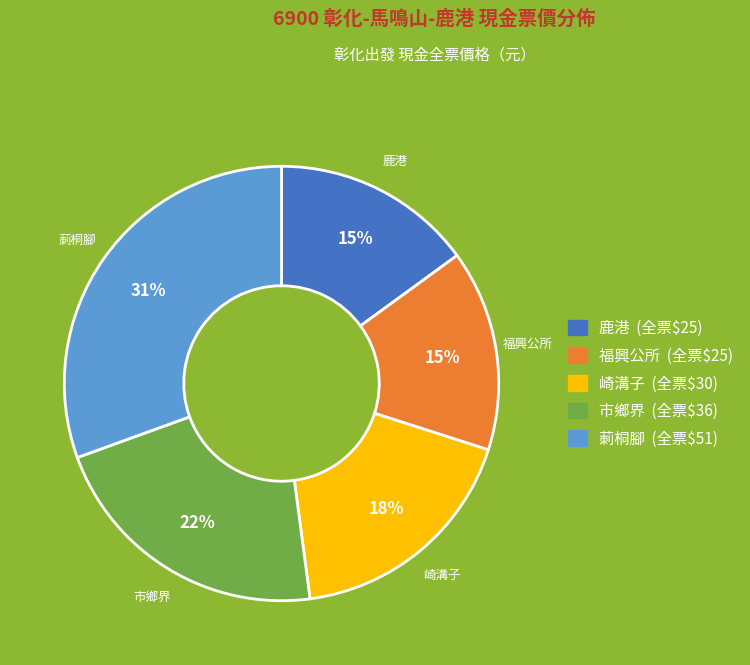

The 鹿港 slice represents 15% of the pie. True or false?

True